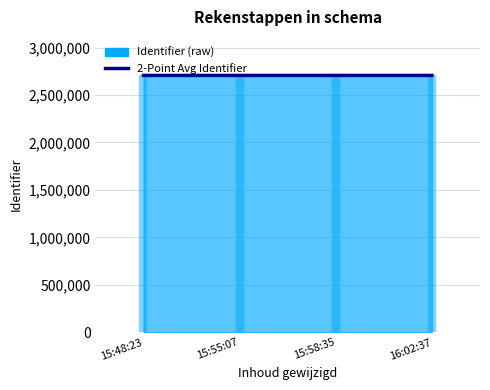

Reading left to right, what are all the values shown in this chart?

15:48:23=2705878.0	15:55:07=2705881.5	15:58:35=2705889.0	16:02:37=2705894.5